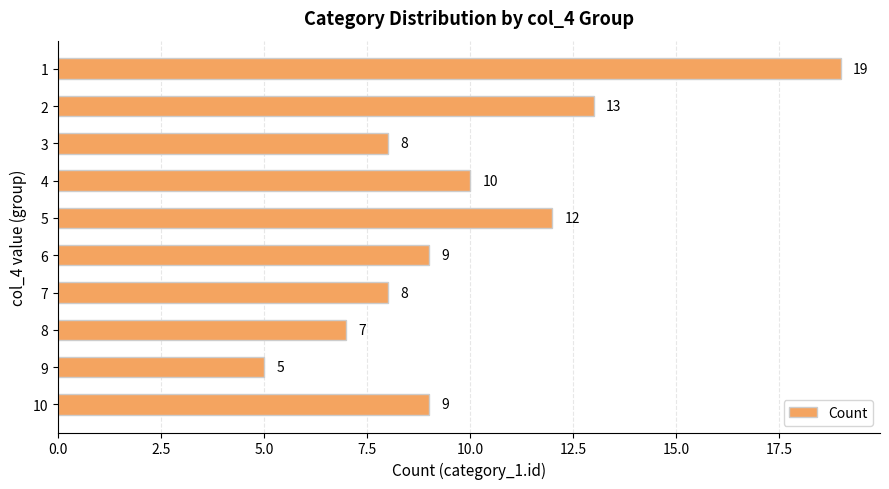

Reading top to bottom, extract all data points from this chart.

19	13	8	10	12	9	8	7	5	9